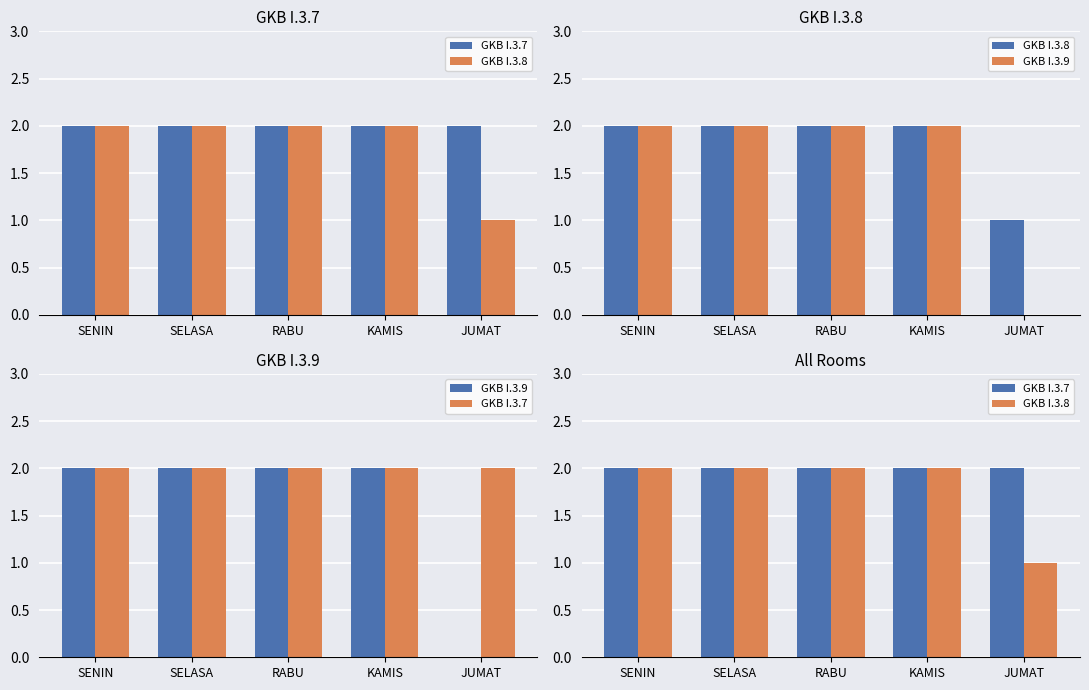

Which category has the highest value in the GKB I.3.9 series?

SENIN